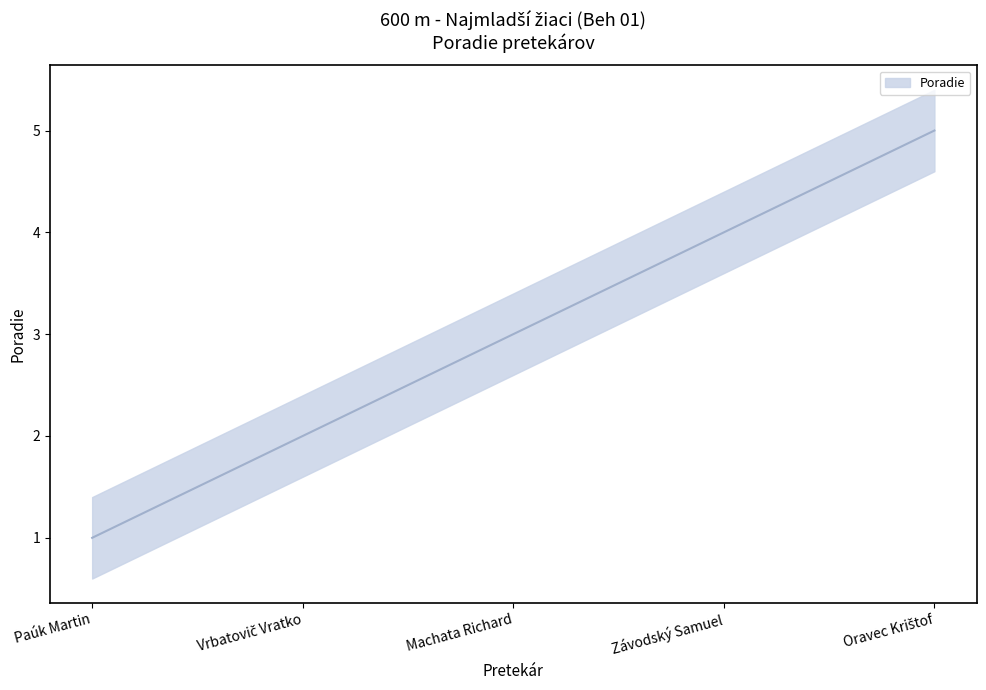

What is the label of the 3rd point from the left?

Machata Richard